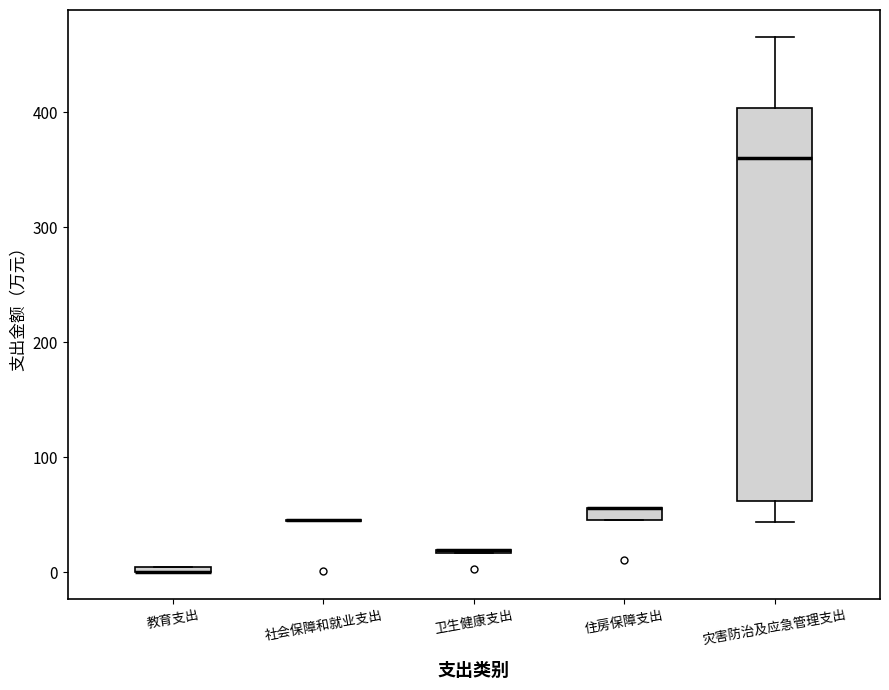

Which box is the tallest, from its lower edge to its upper edge?

灾害防治及应急管理支出